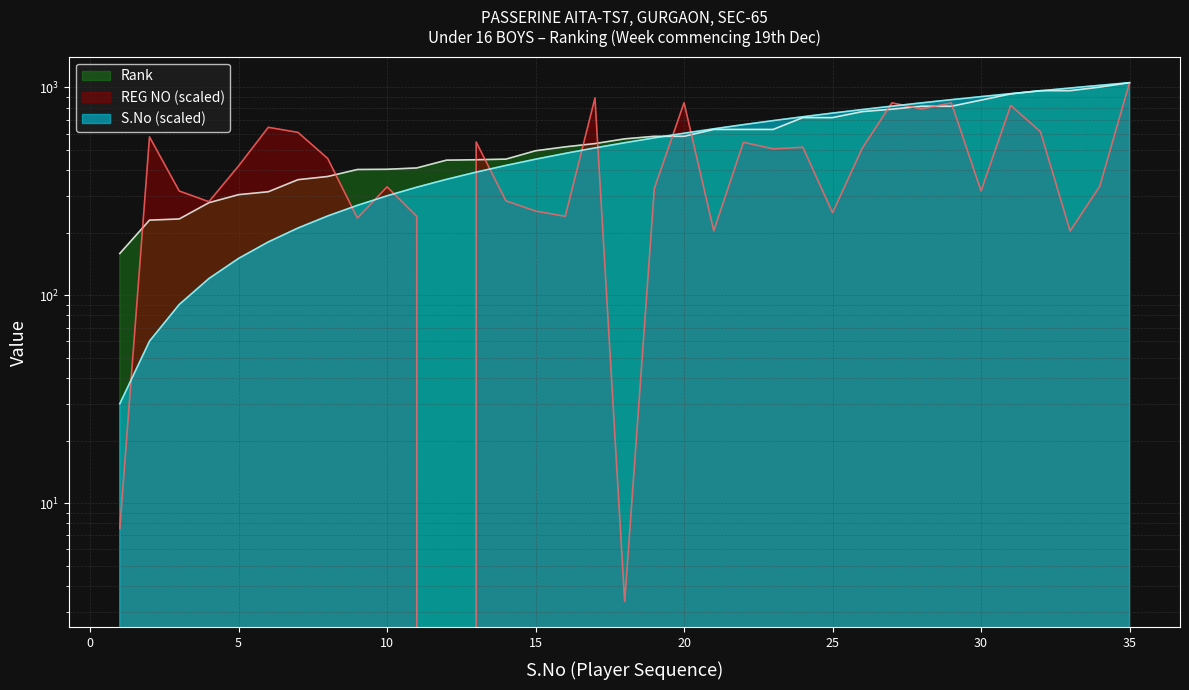

At 3, list the series in order from smallest to largest.

S.No, Rank, REG_NO